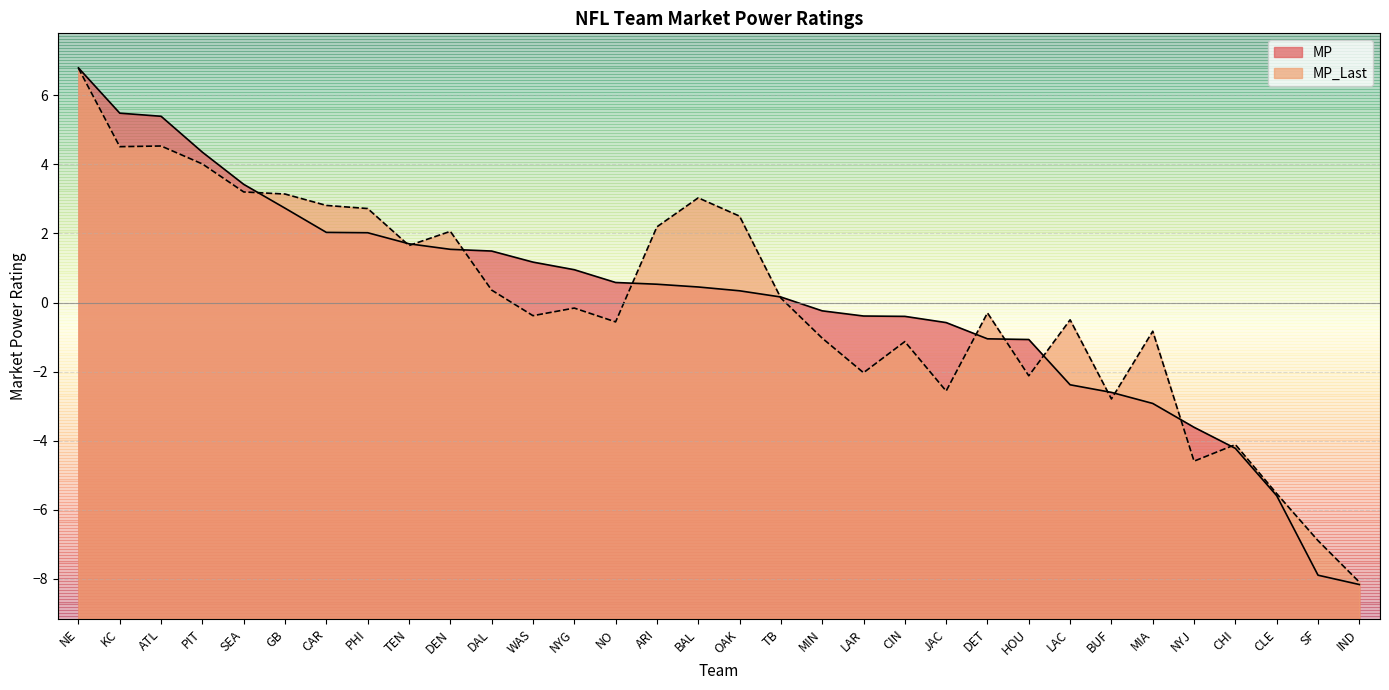

The MP_Last series shows -2.8 at CHI. True or false?

False